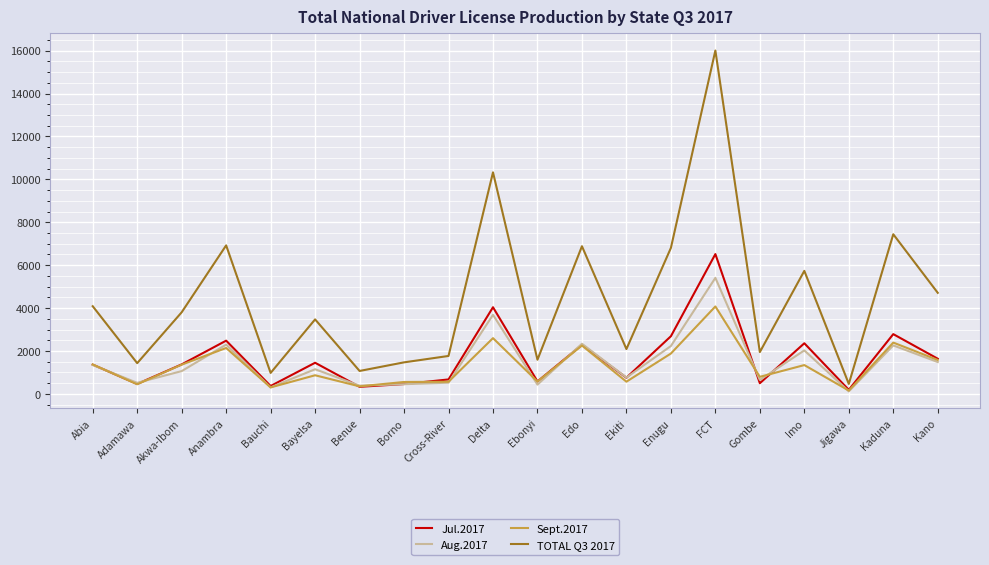

What are all the series names shown in the legend?

Jul.2017, Aug.2017, Sept.2017, TOTAL Q3 2017